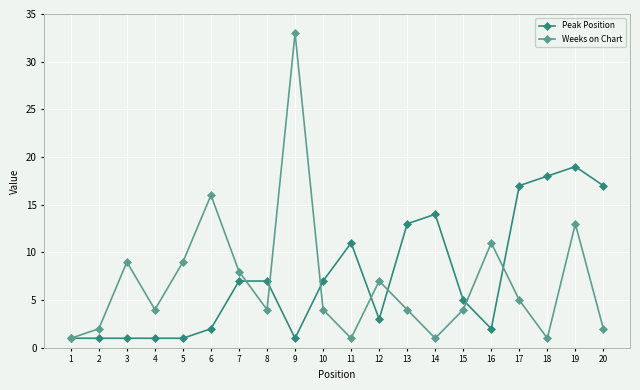

True or false: Peak Position and Weeks on Chart cross at least once.

True